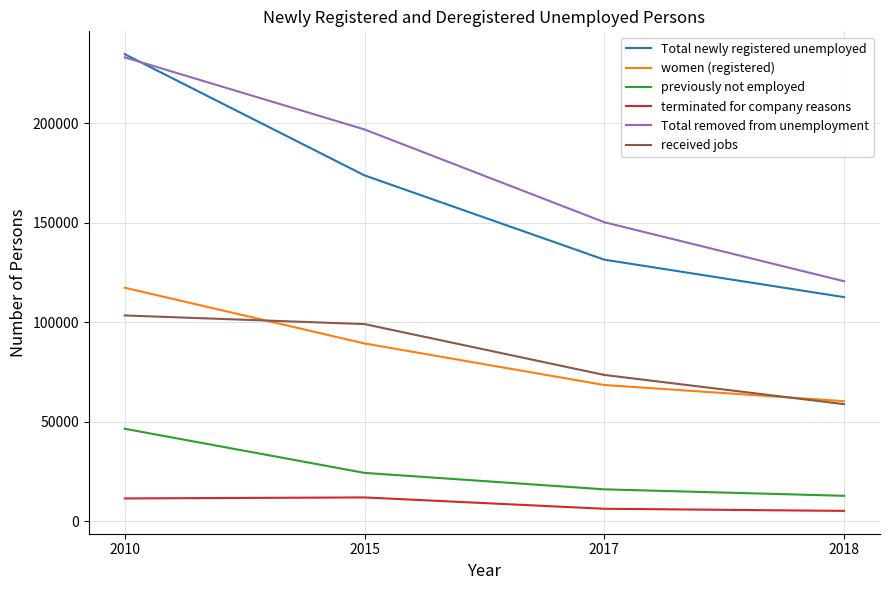

What is the difference between the Total newly registered unemployed values at 2015 and 2018?

61229